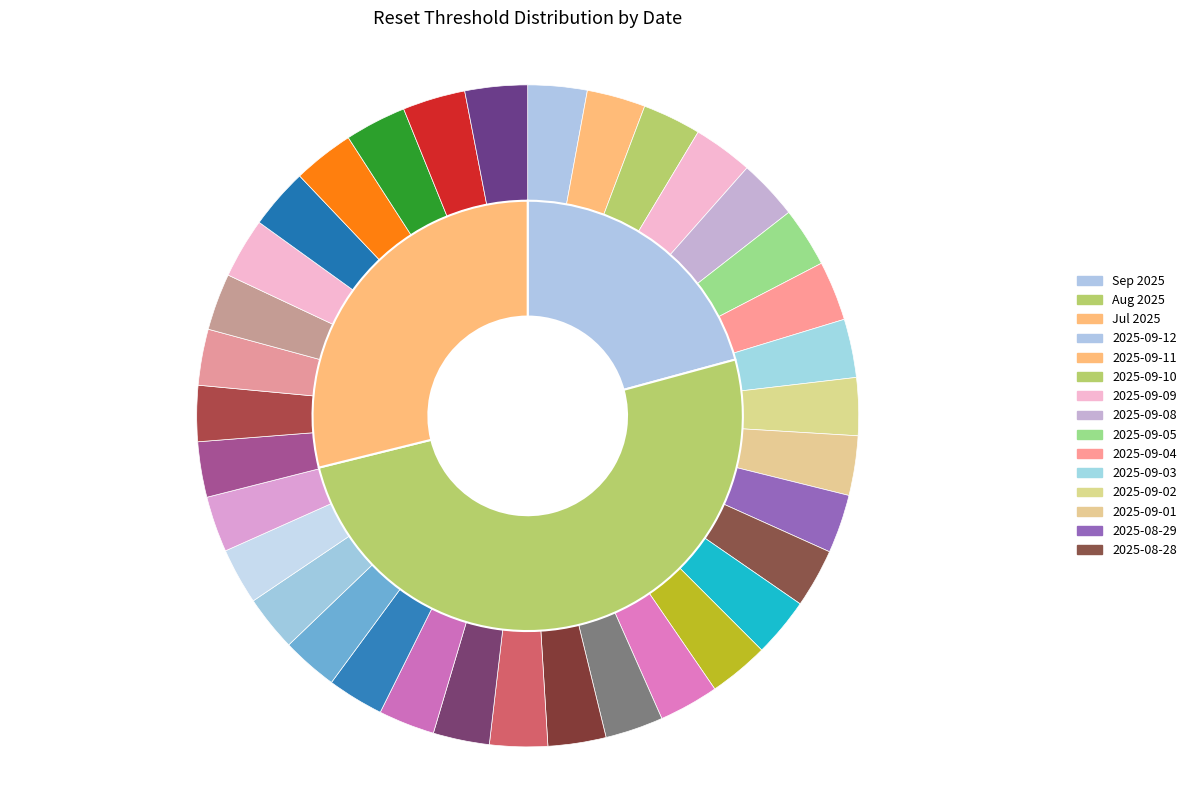

Which has a higher value, 2025-08-28 or 2025-08-21?

2025-08-28